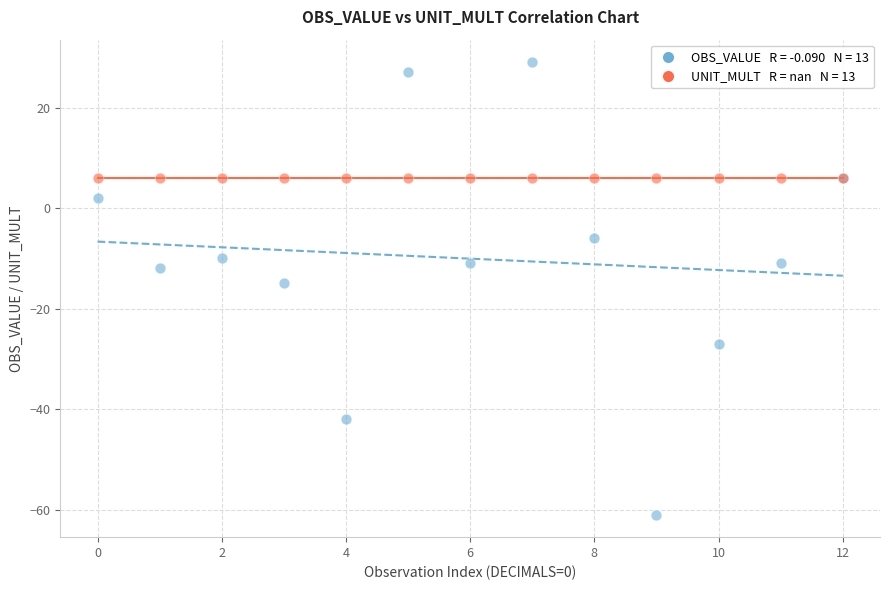

Across all series, what Y value is closest to -16?

-15